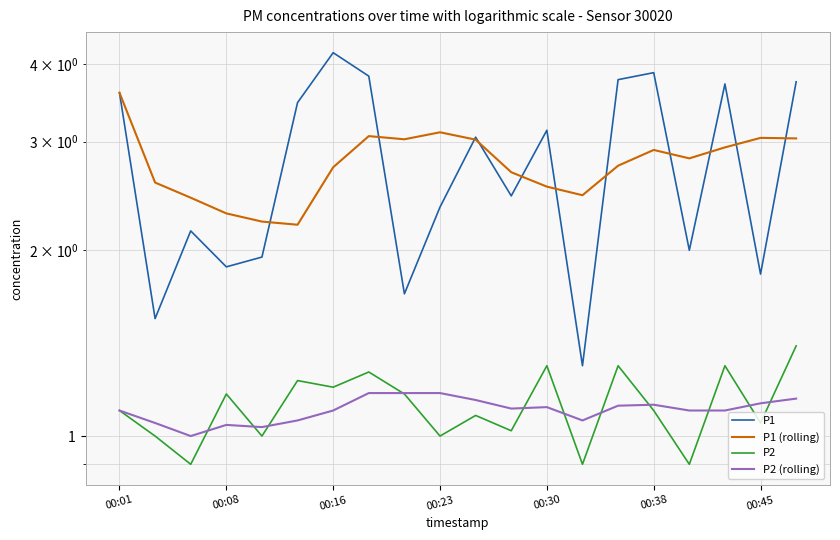

What is the minimum value for P1?

1.3